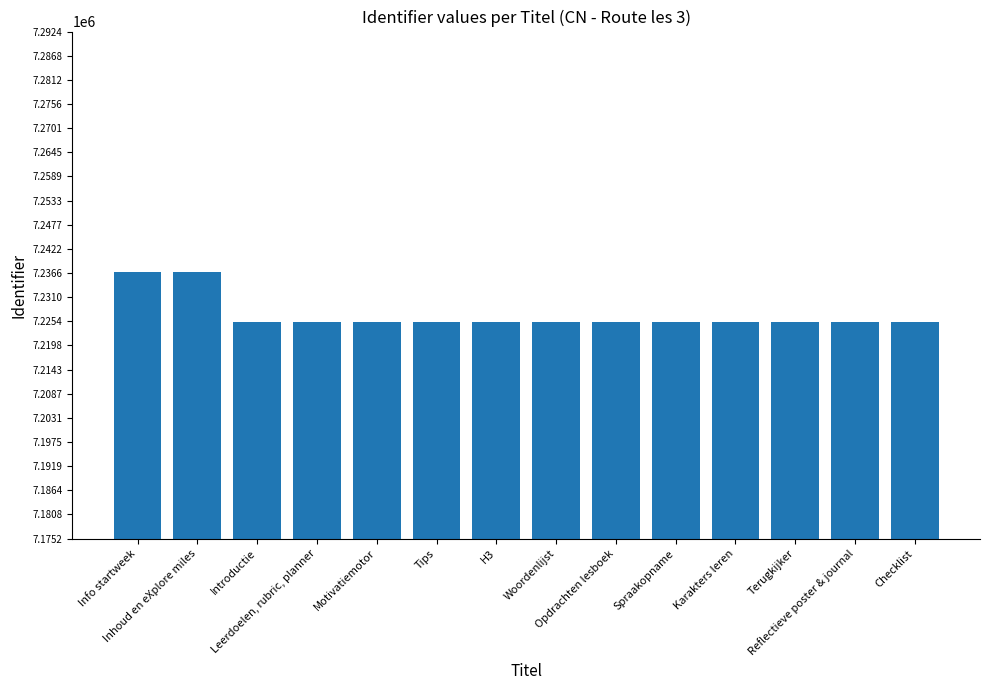

What is the average value?

7226879